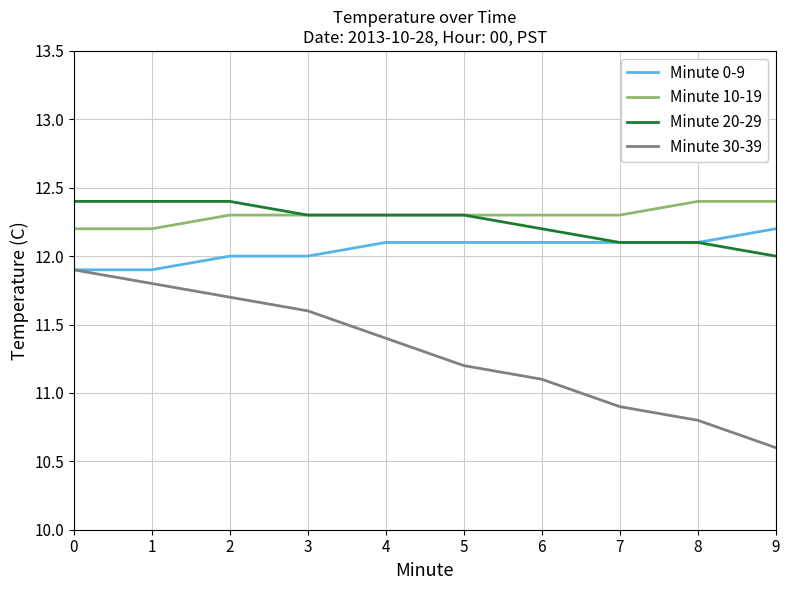

True or false: Minute 30-39 and Minute 10-19 cross at least once.

False